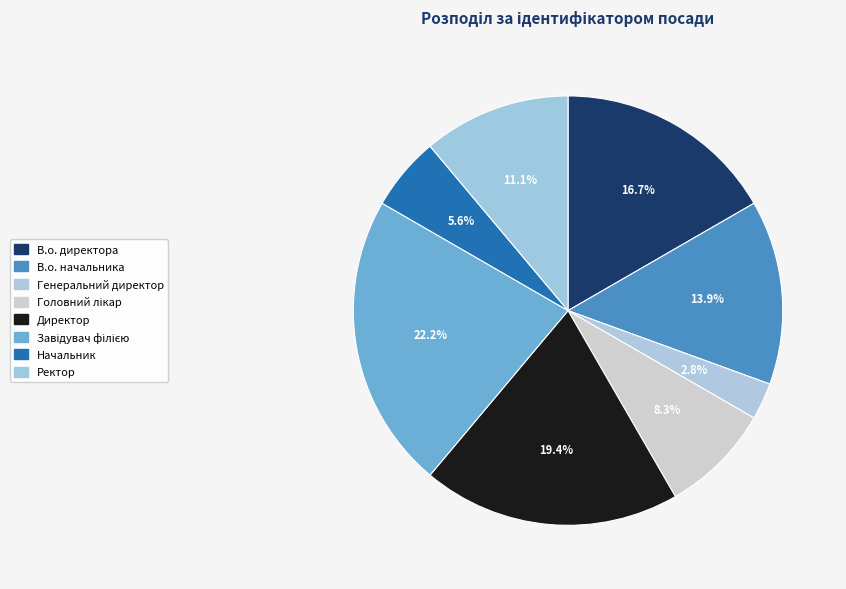

How many slices are in this pie chart?

8